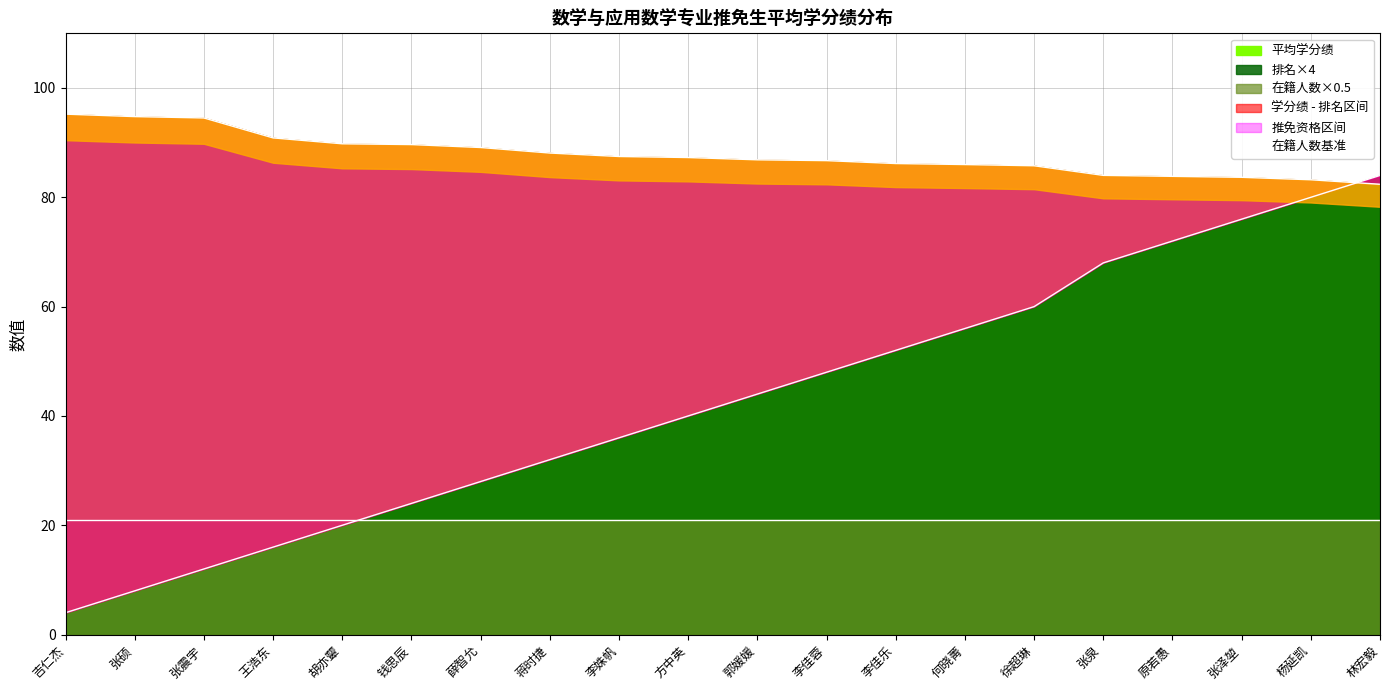

What is the difference between the maximum and second lowest values?

11.4